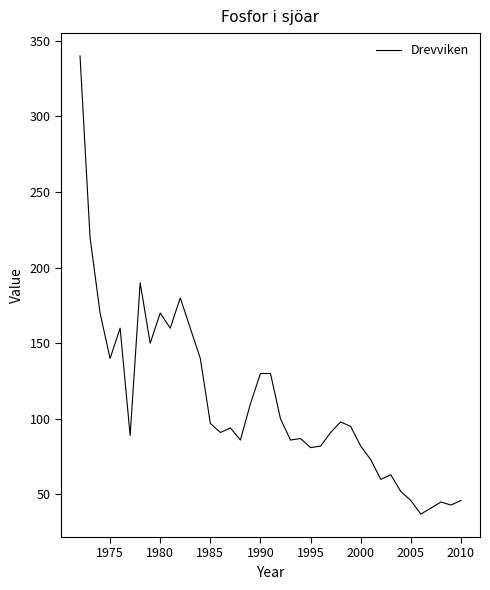

What is the minimum value shown in the chart?

37